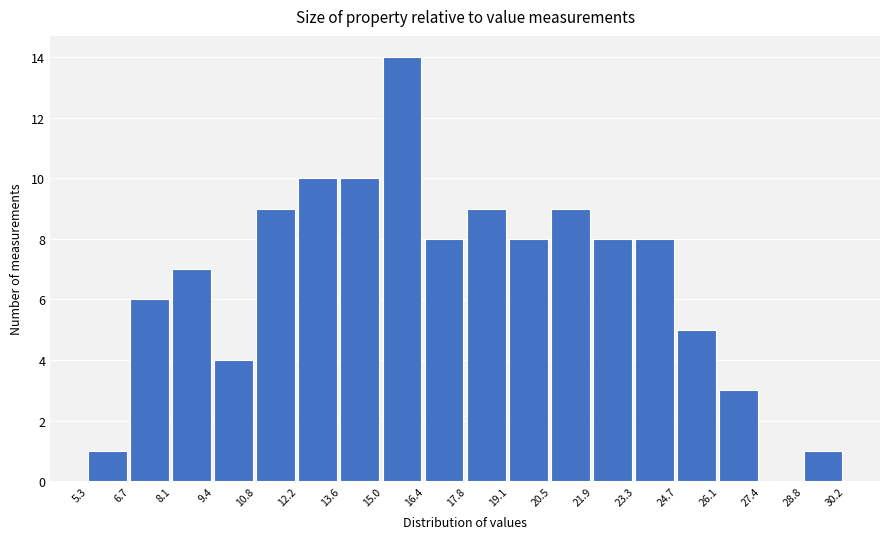

How tall is the bar that spans 8.1 to 9.4 on the x-axis? The values are not printed on the chart, so give them approximately, as read against the axis.

7